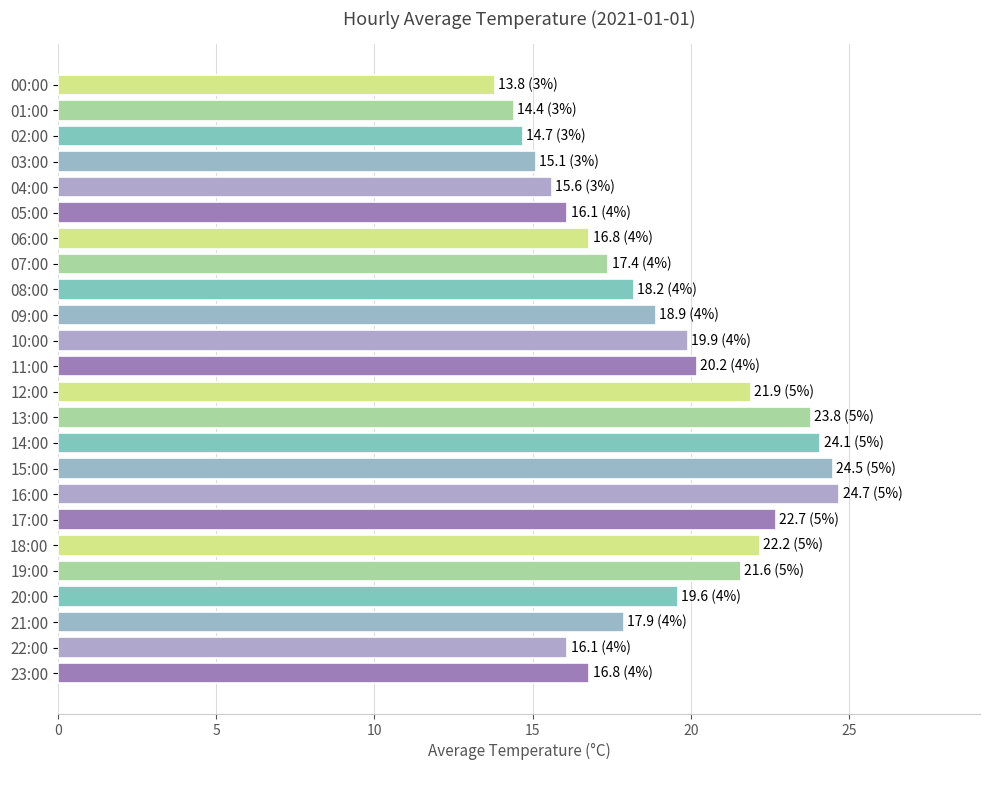

Count the number of categories in the chart.

24